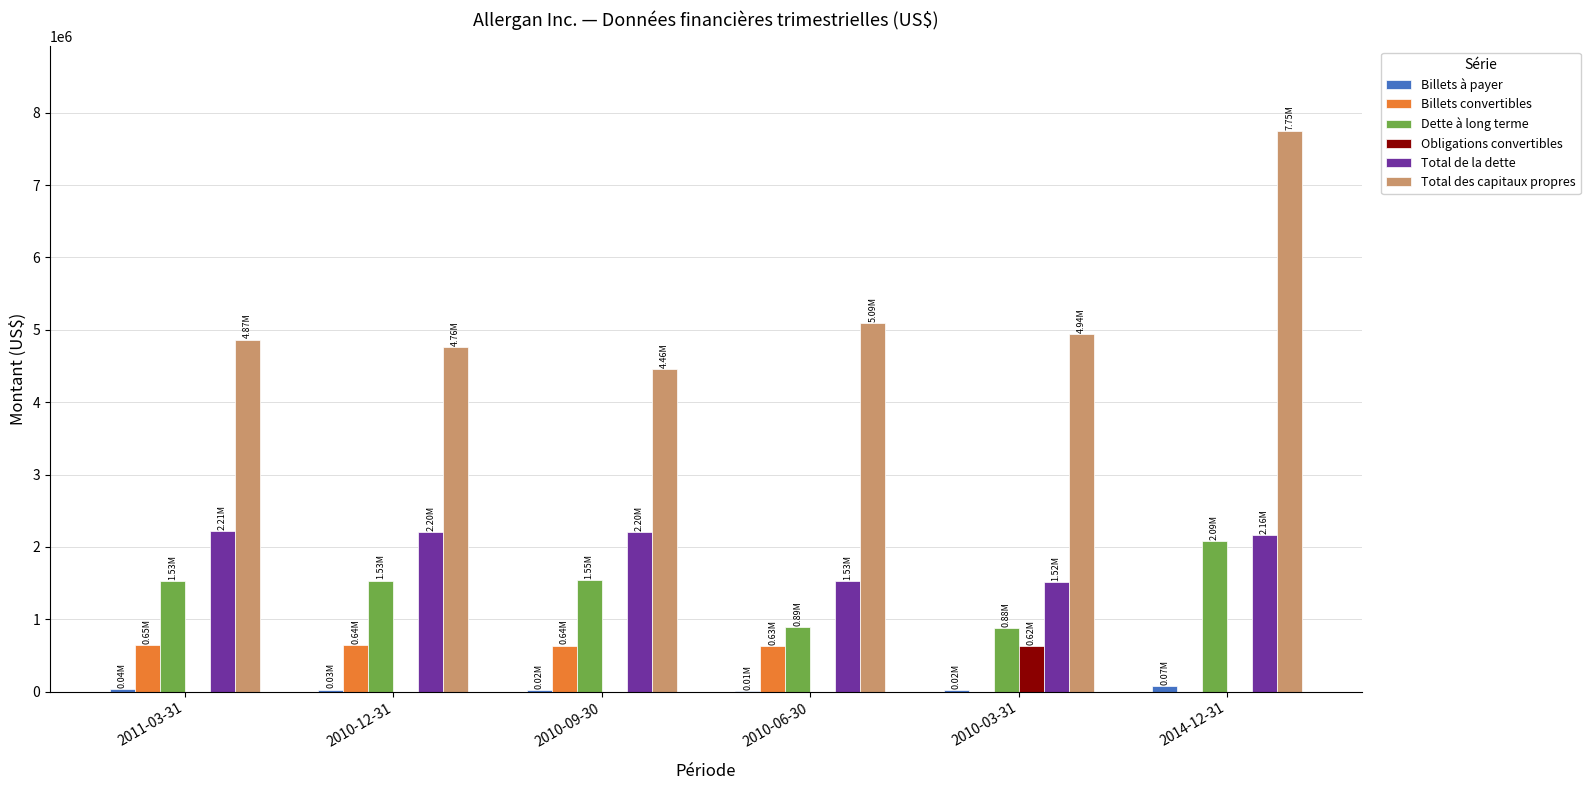

What is the sum of all Total des capitaux propres values?

31868700